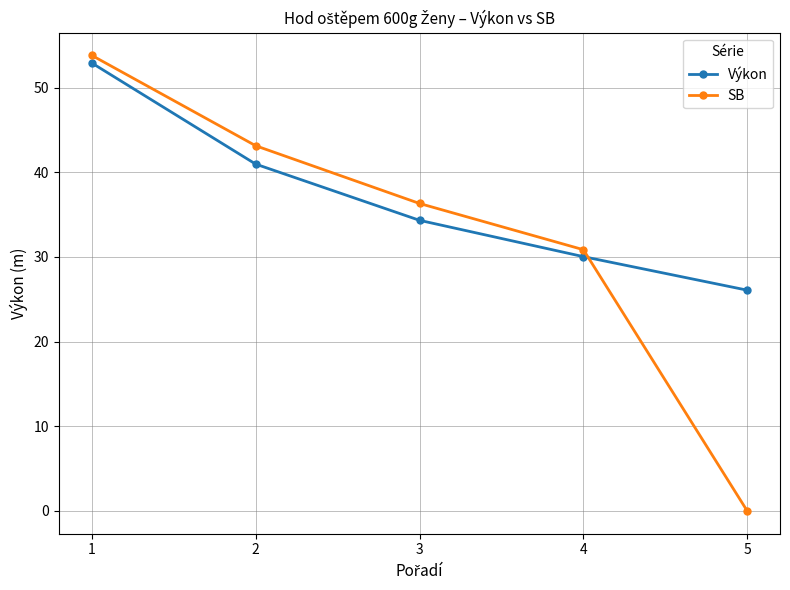

What are all the series names shown in the legend?

Výkon, SB